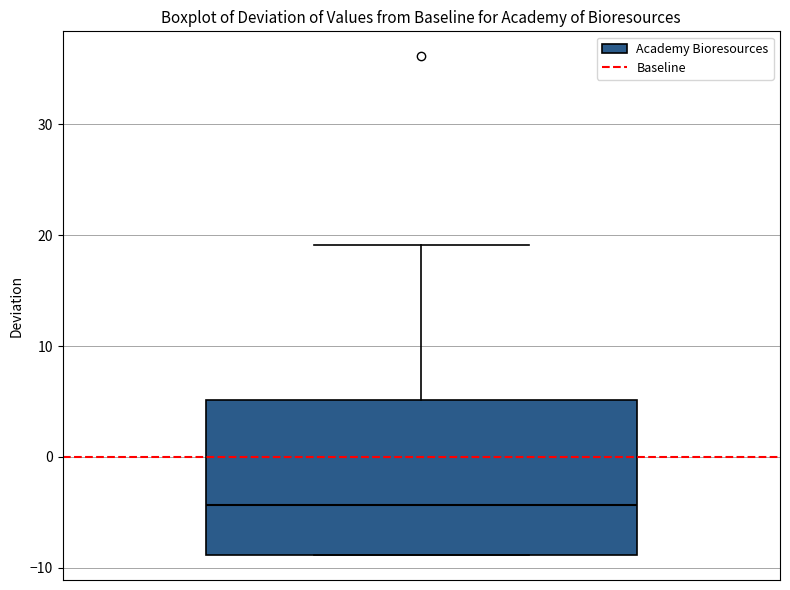

Transcribe this box plot: give where the median line is, the range the box spans, and where the two whiskers end, as read against the y-axis. The values are not printed on the chart, so give them approximately, as read against the axis.

median -4, box -9 to 5, whiskers -9 to 19